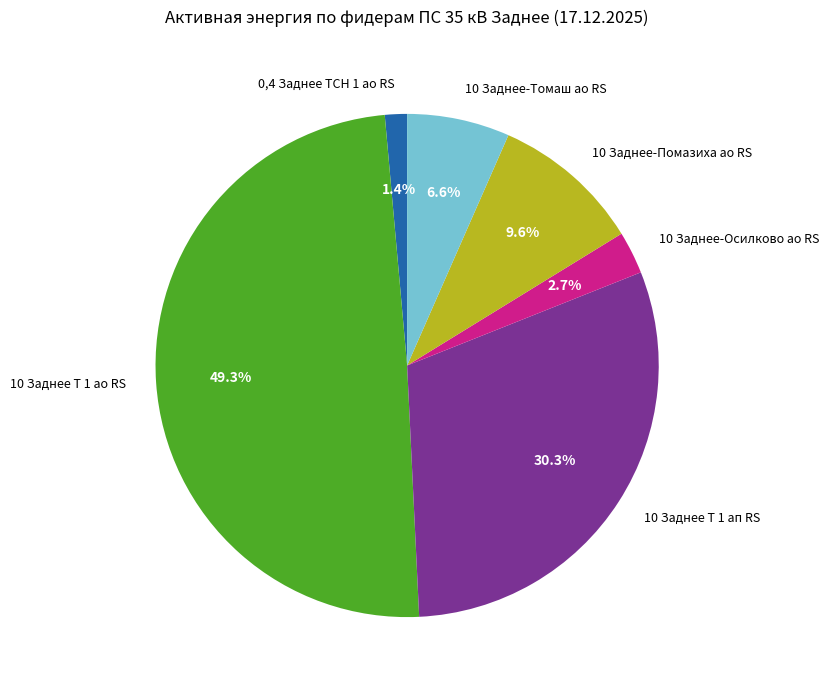

Rank the categories by value from highest to lowest.

10 Заднее Т 1 ао RS, 10 Заднее Т 1 ап RS, 10 Заднее-Помазиха ао RS, 10 Заднее-Томаш ао RS, 10 Заднее-Осилково ао RS, 0,4 Заднее ТСН 1 ао RS